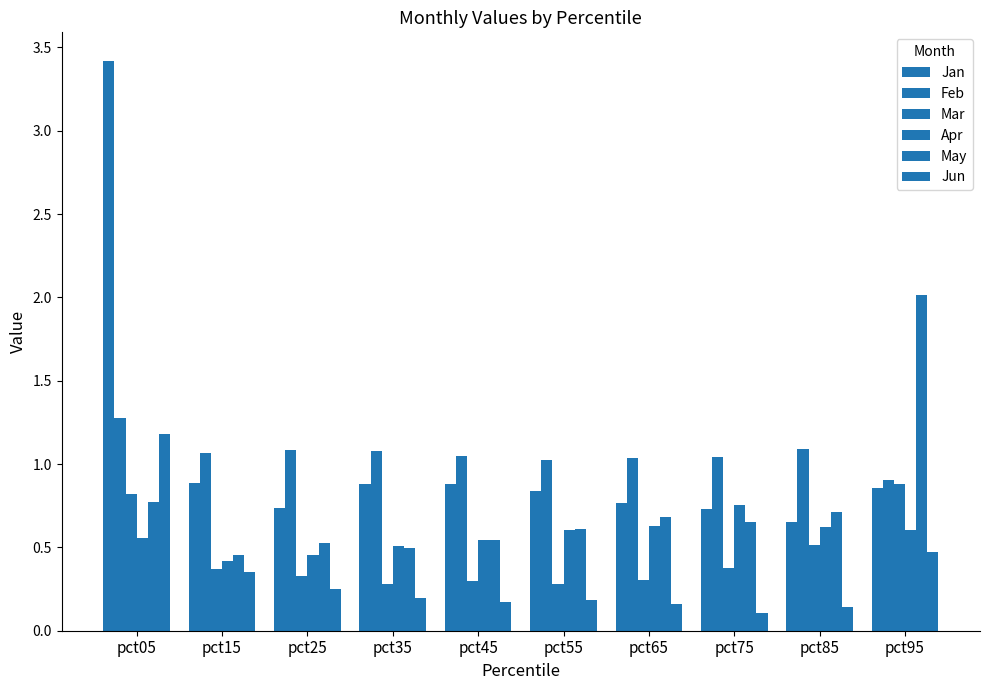

What is the value of the May bar at the 6th from the left?

0.6